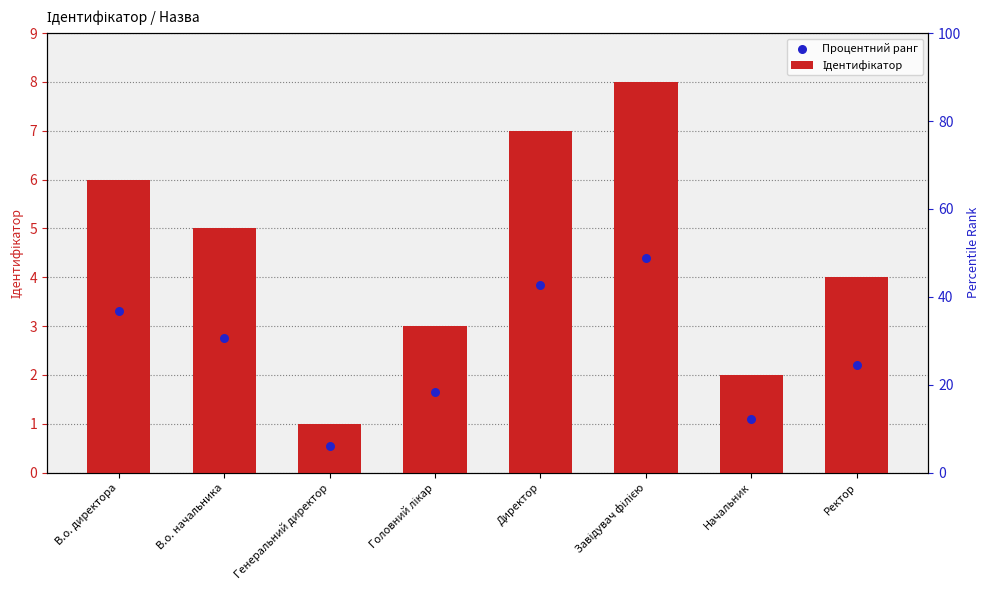

Which series has the largest total across all categories?

Ідентифікатор